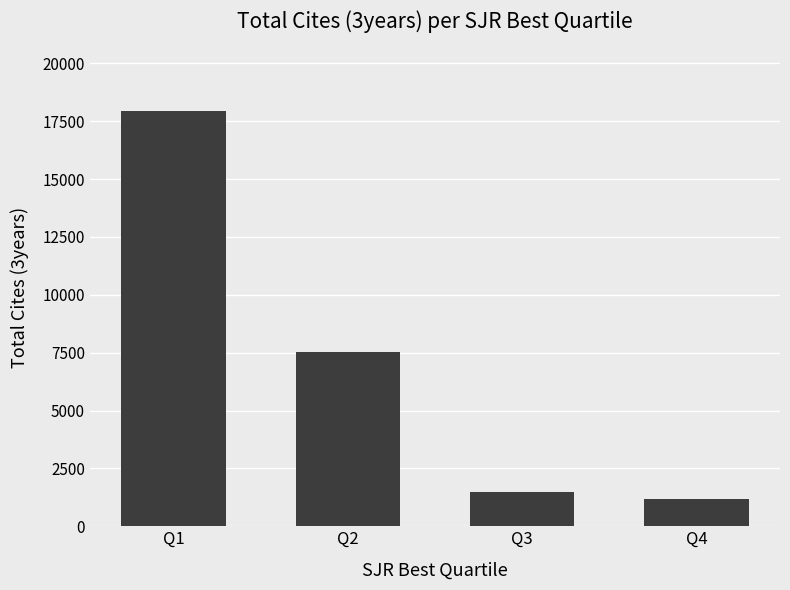

At which category does the chart reach its peak across all series?

Q1